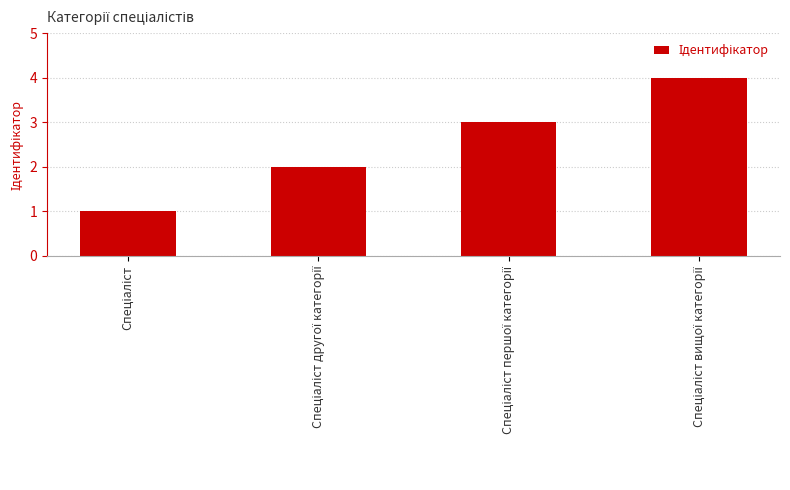

What is the value of the 1st bar from the left?

1